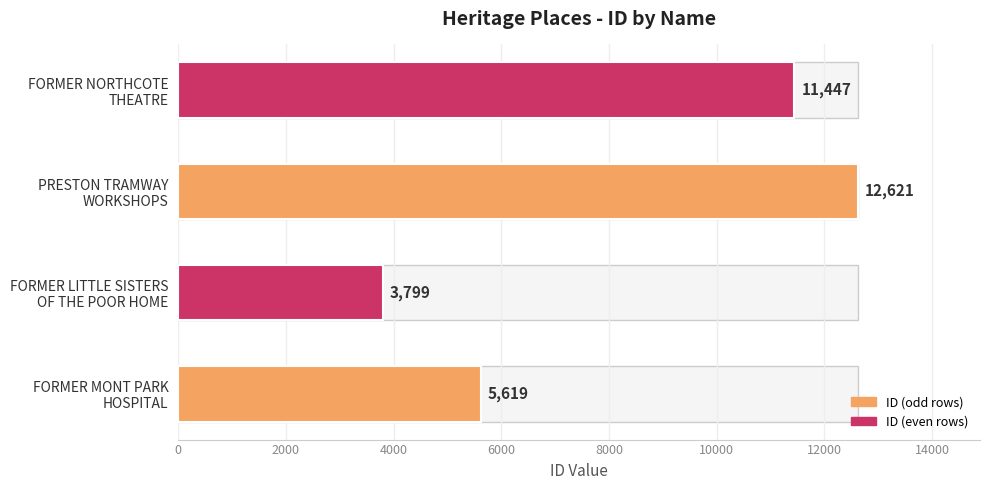

True or false: the data shows 2091 at FORMER MONT PARK HOSPITAL.

False